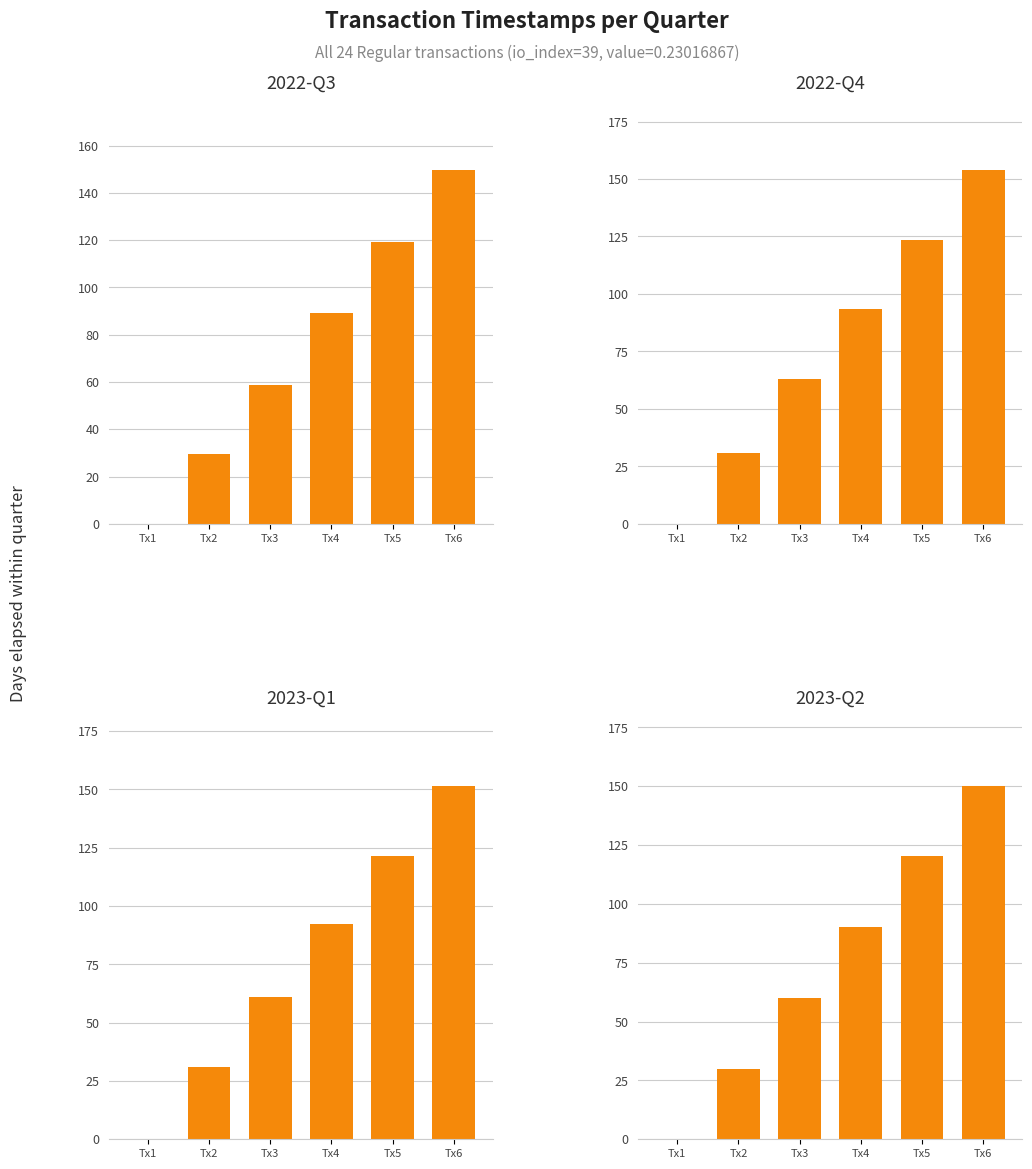

How many data points does each series have?

6